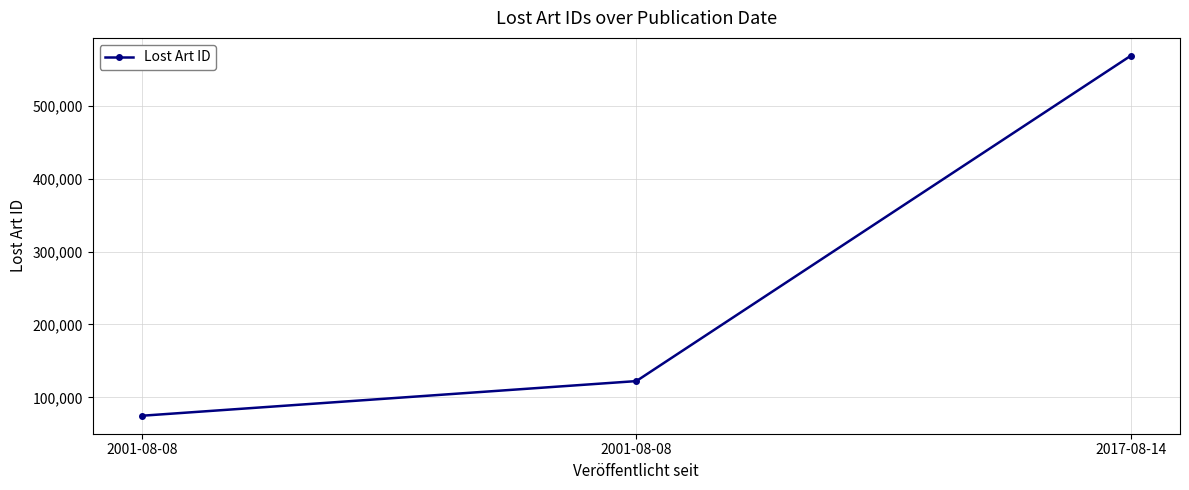

The chart shows a value of 335471 at 2017-08-14. True or false?

False